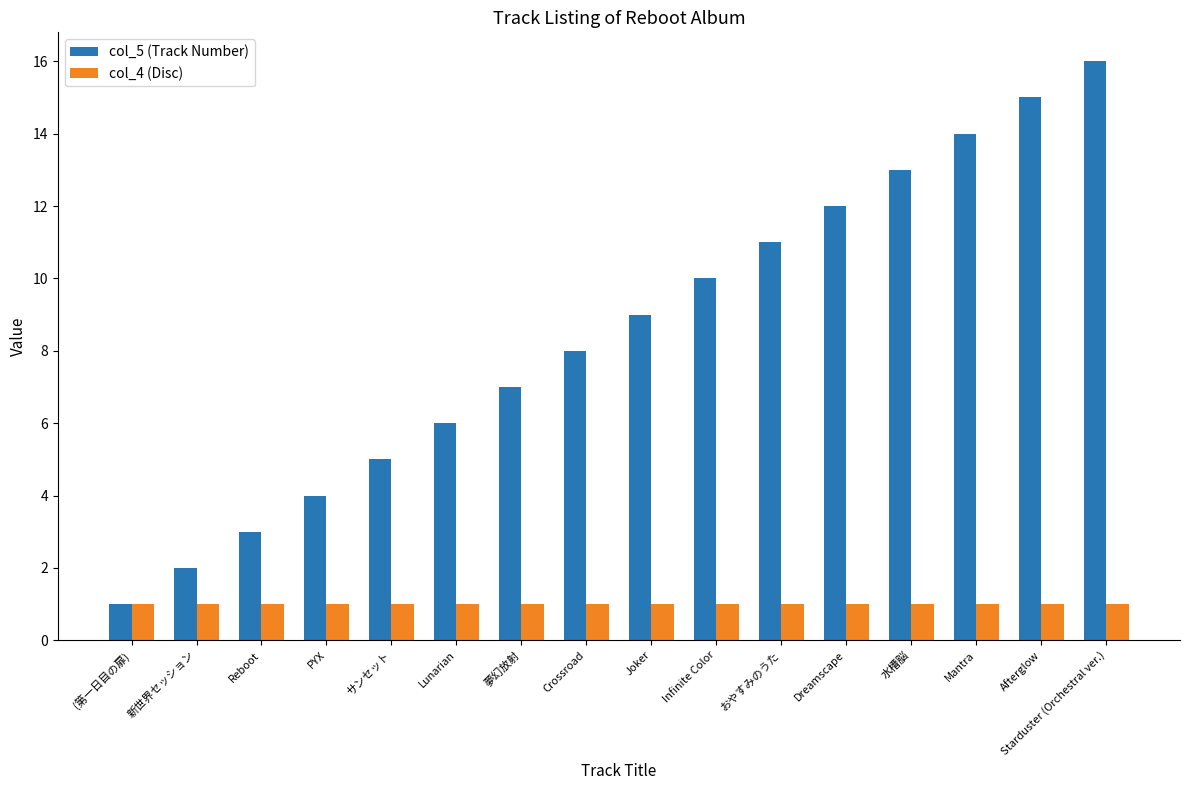

The value of col_5 (Track Number) at Reboot is 4. True or false?

False